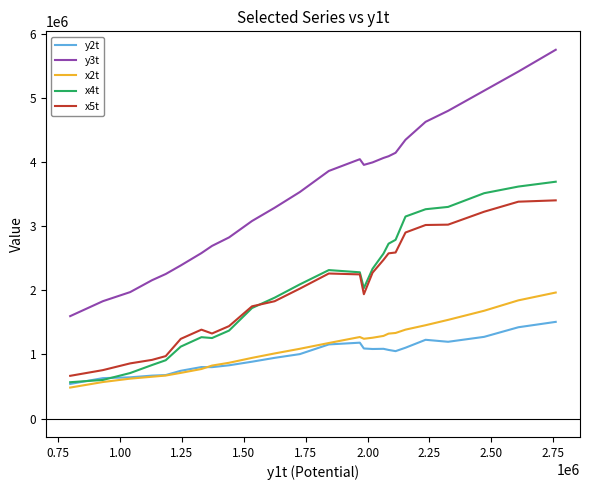

Rank the series by their maximum value, from lowest to highest.

y2t, x2t, x5t, x4t, y3t